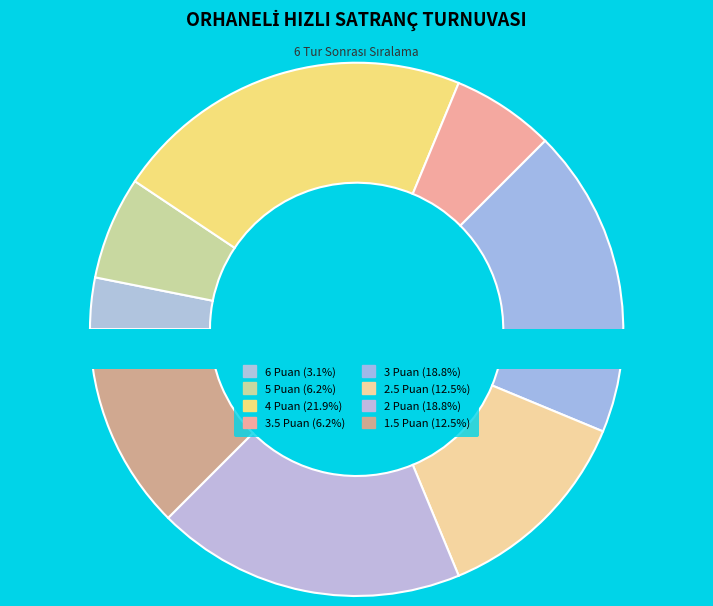

What is the change in value from 6 Puan to 1.5 Puan?

+3